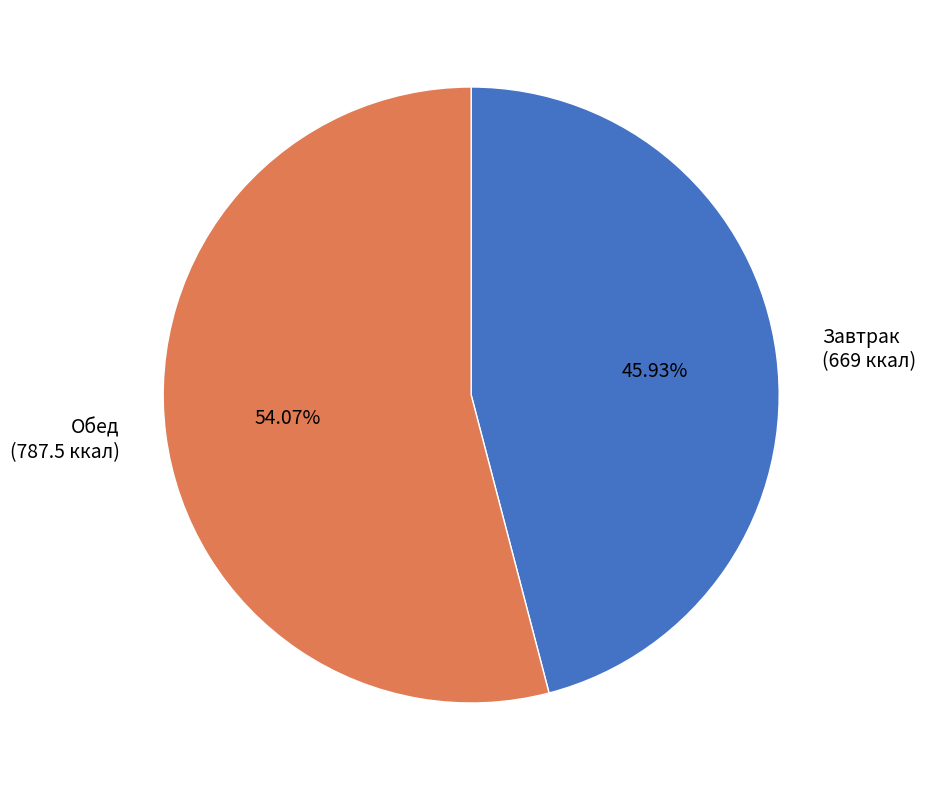

To the nearest percent, what is the average slice percentage?

50%